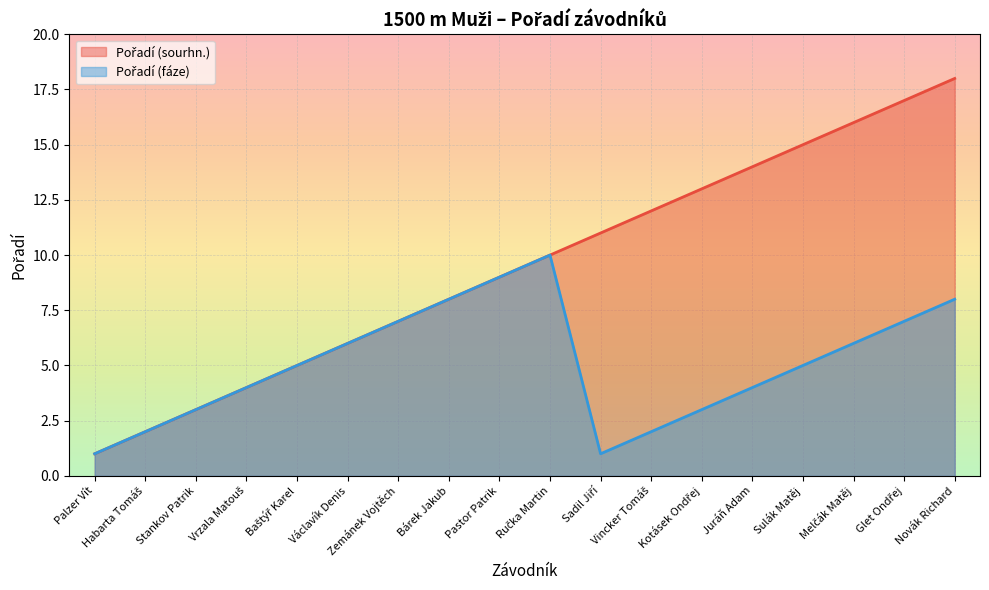

What is the sum of all Pořadí (fáze) values?

91